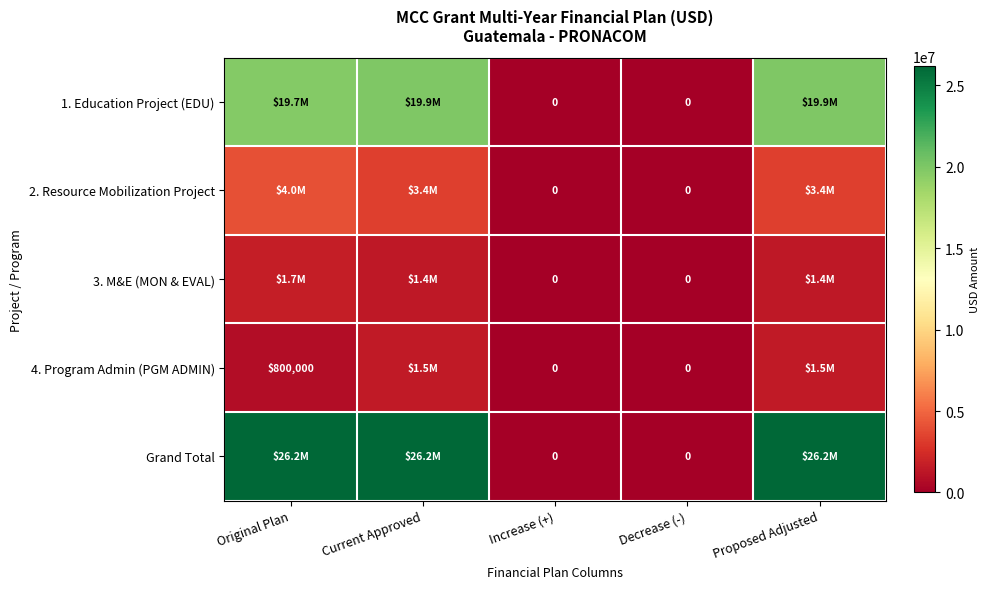

At which label is Grand Total closest to 13100000?

Current Approved